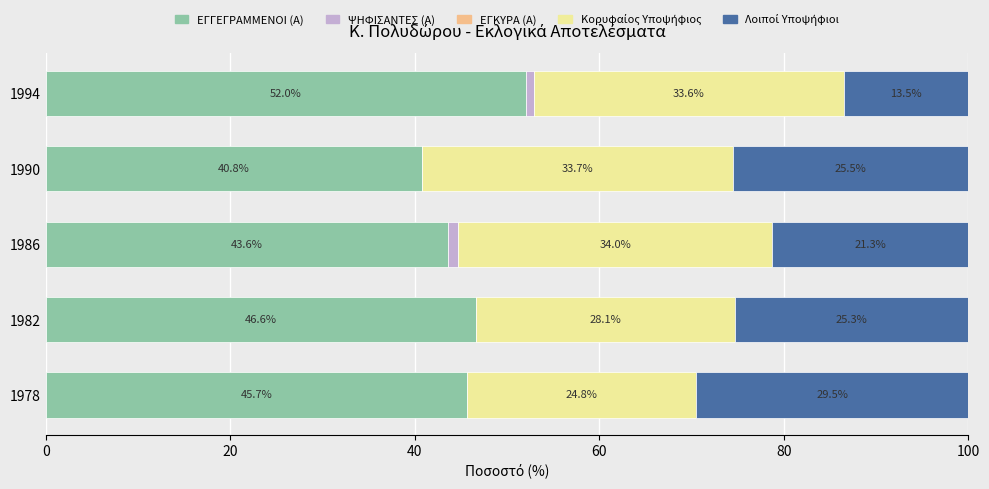

How many distinct data groups are displayed?

4